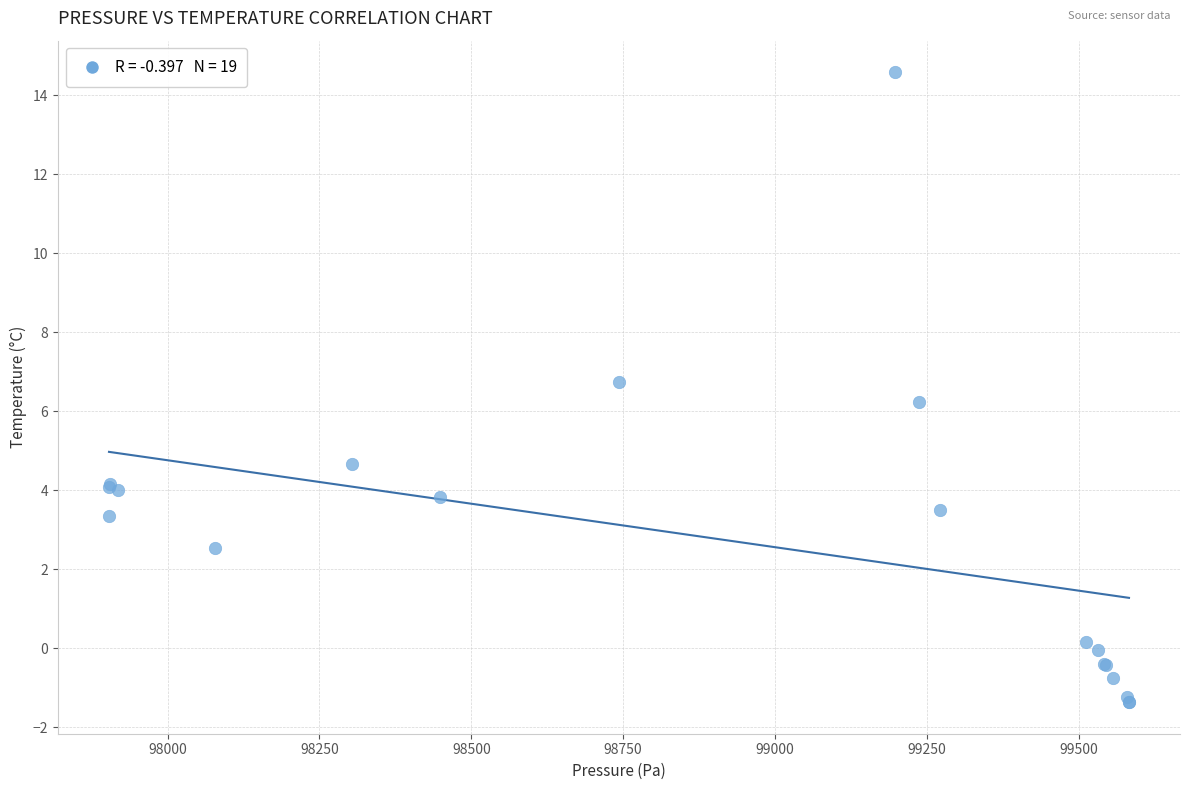

What Y value in the scatter plot is closest to 6?

6.2